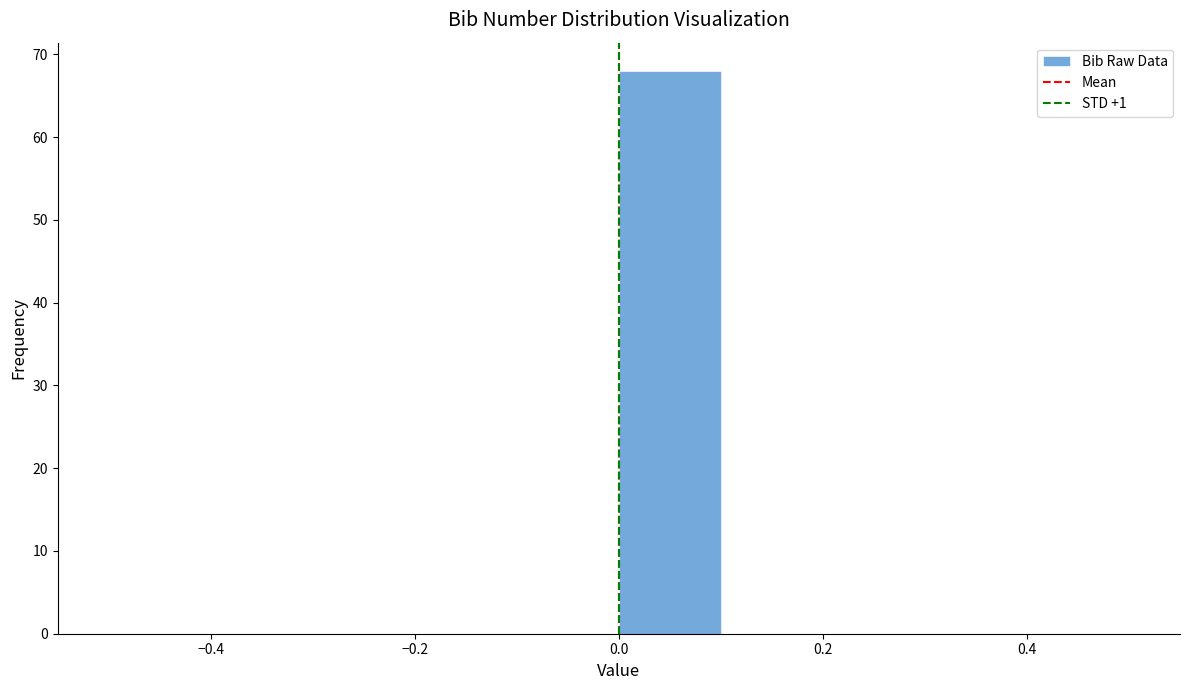

Reading left to right, list every bar in this chart as the range it spans on the x-axis followed by its height. The values are not printed on the chart, so give them approximately, as read against the axis.

-0.5 to -0.4: 0
-0.4 to -0.3: 0
-0.3 to -0.2: 0
-0.2 to -0.1: 0
-0.1 to 0.0: 0
0.0 to 0.1: 68
0.1 to 0.2: 0
0.2 to 0.3: 0
0.3 to 0.4: 0
0.4 to 0.5: 0